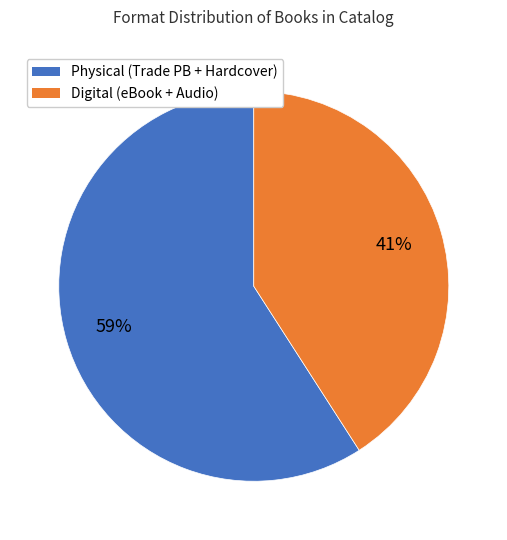

Does any single category account for the majority?

Yes